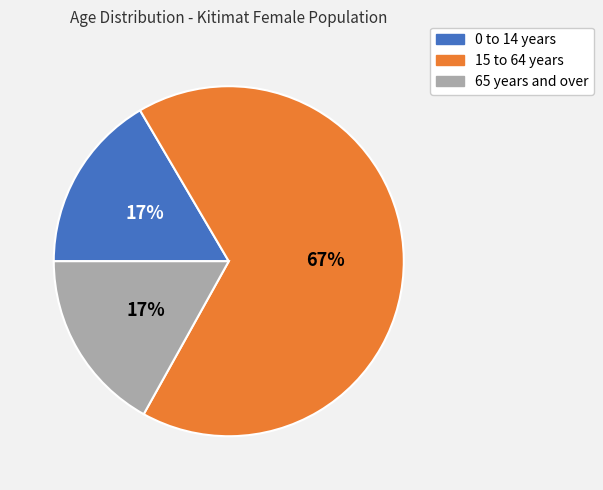

Which category has the biggest portion of the pie?

15 to 64 years